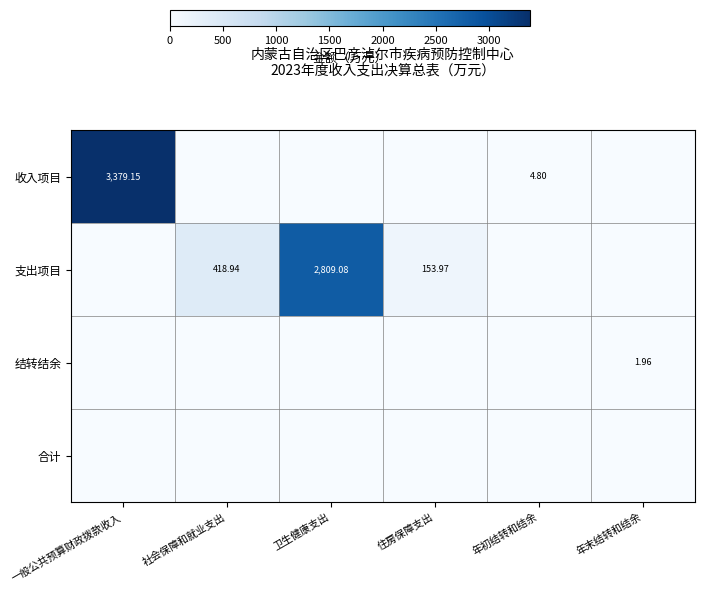

What is the maximum value for 结转结余?

2.0